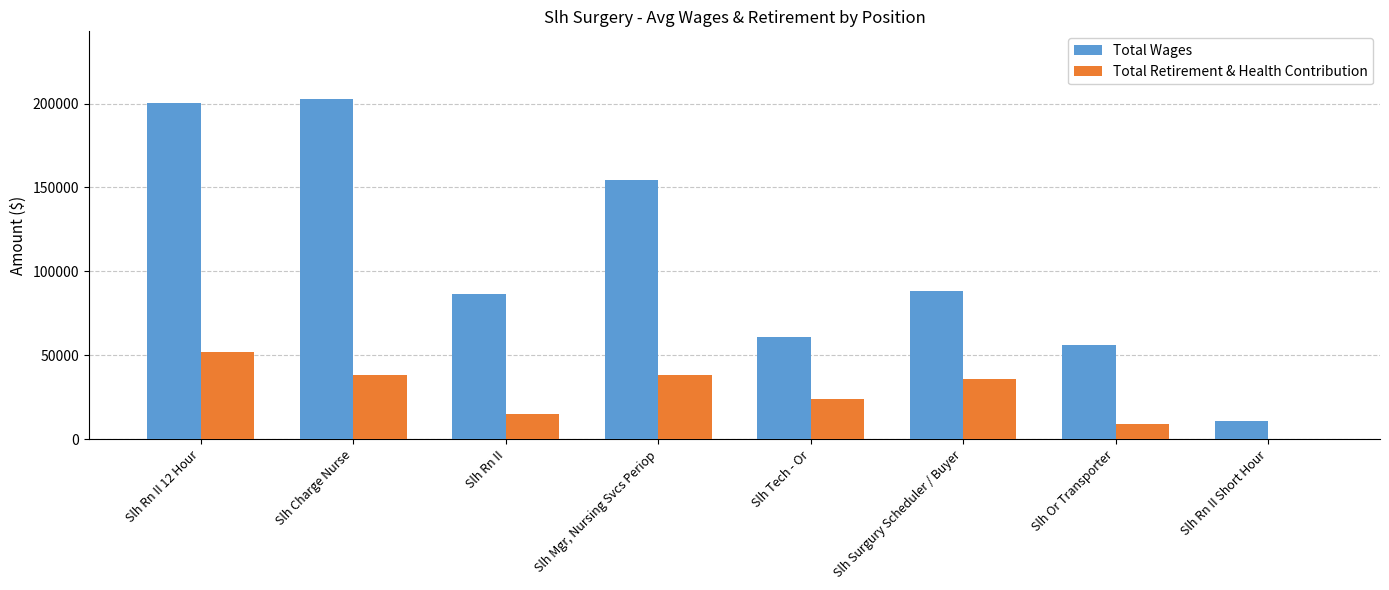

How many groups of bars are there?

8